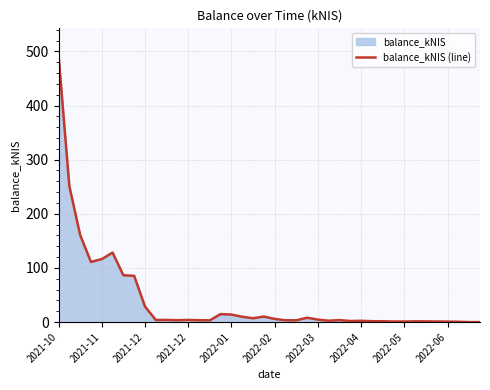

True or false: there are more than 2 points higher than both neighbors.

True